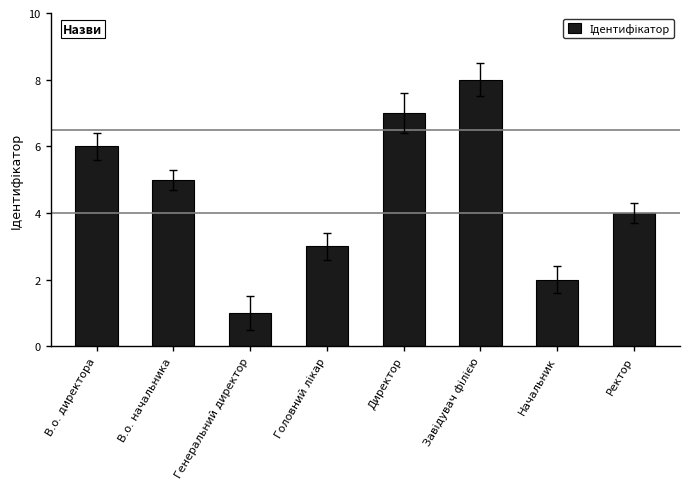

Does the chart contain any negative values?

No